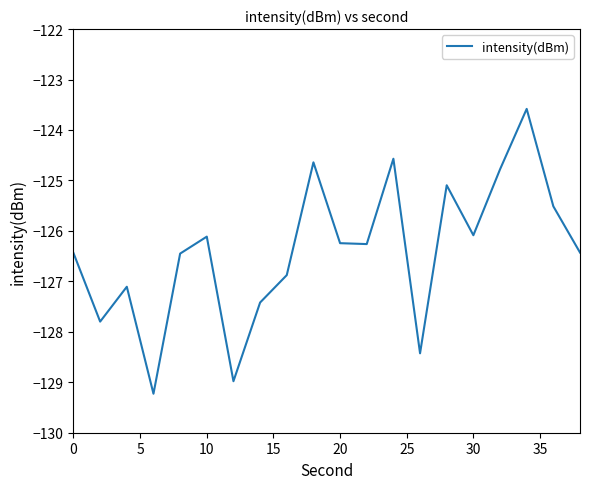

What is the minimum value shown in the chart?

-129.2